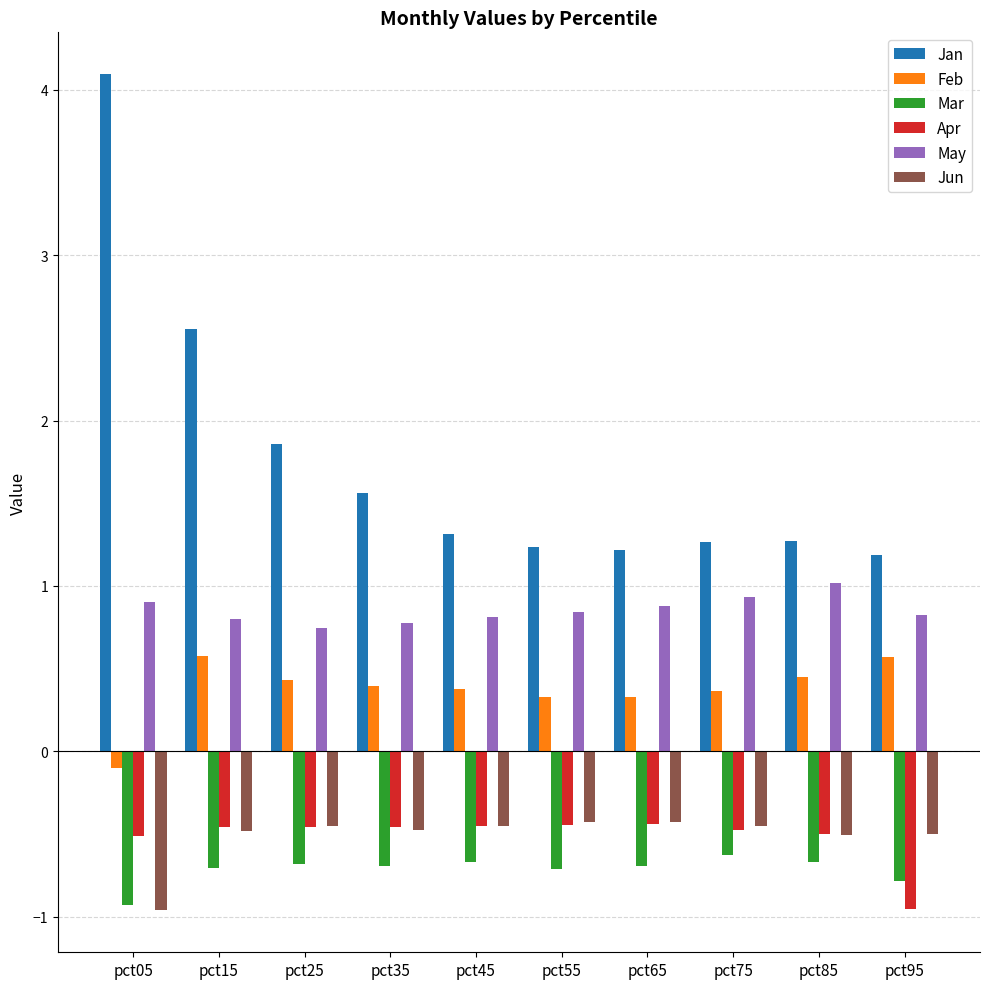

Count the number of categories in the chart.

10